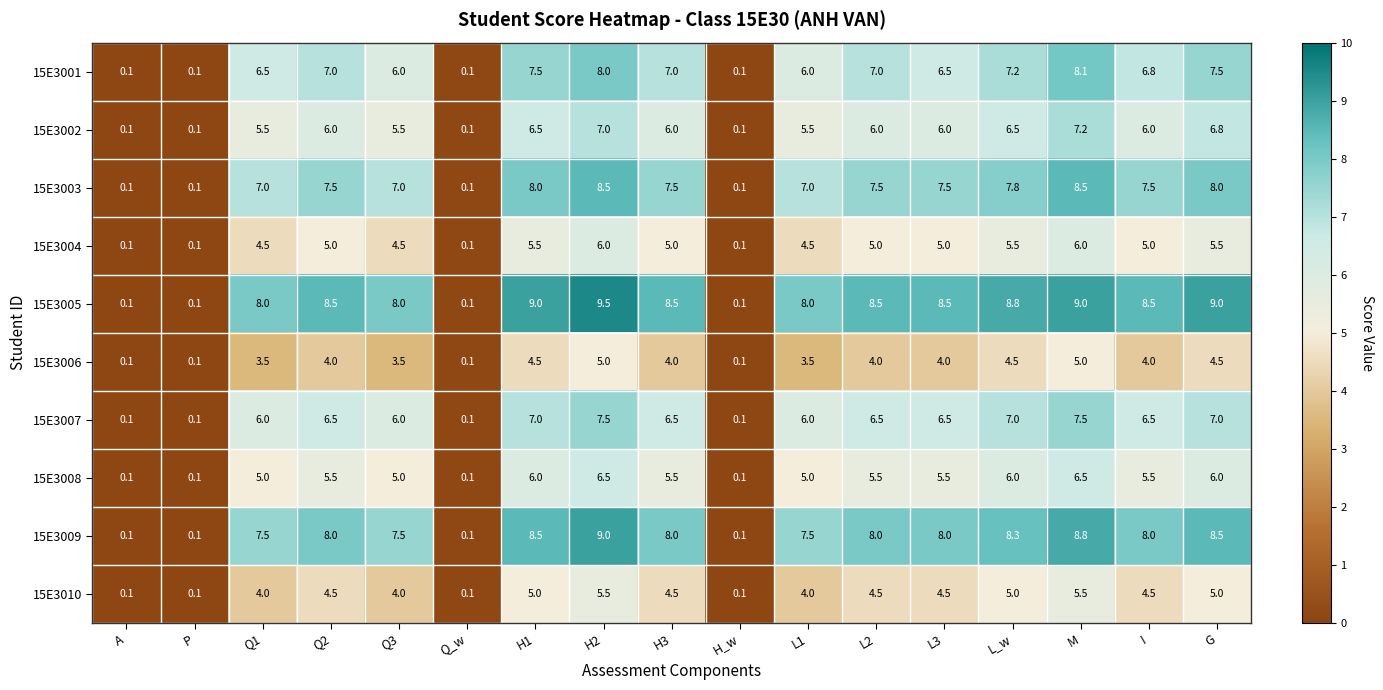

How many values in the 15E3004 series are below 5?

7